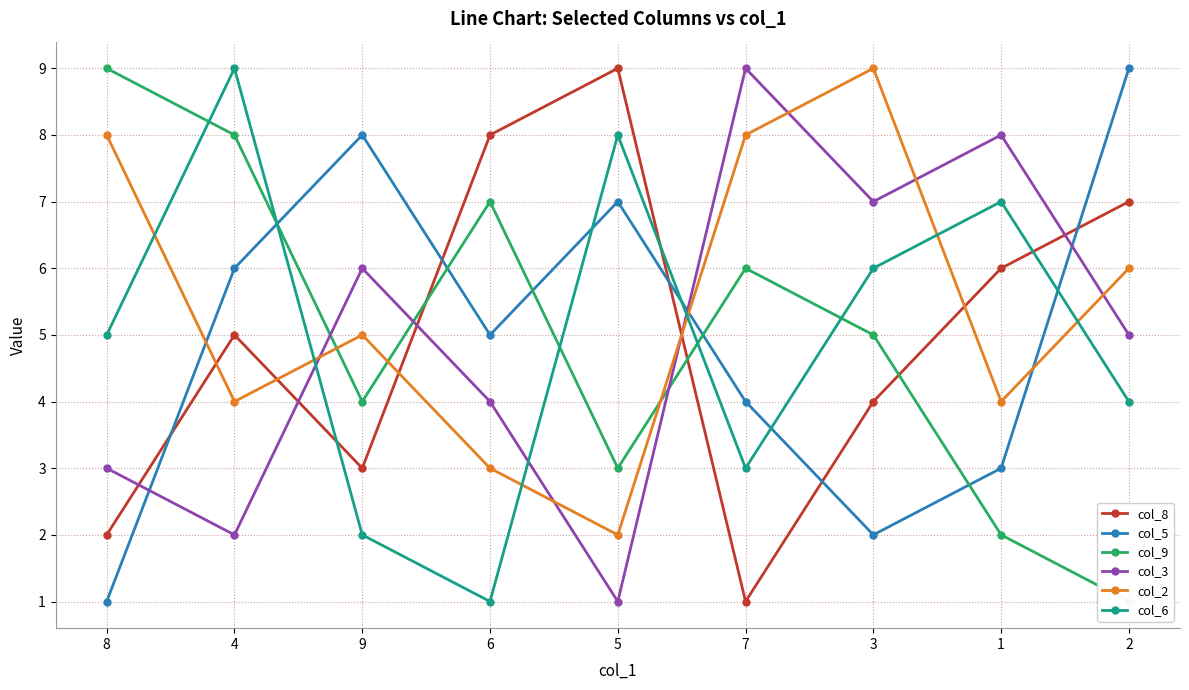

What is the label of the 7th point from the right?

9